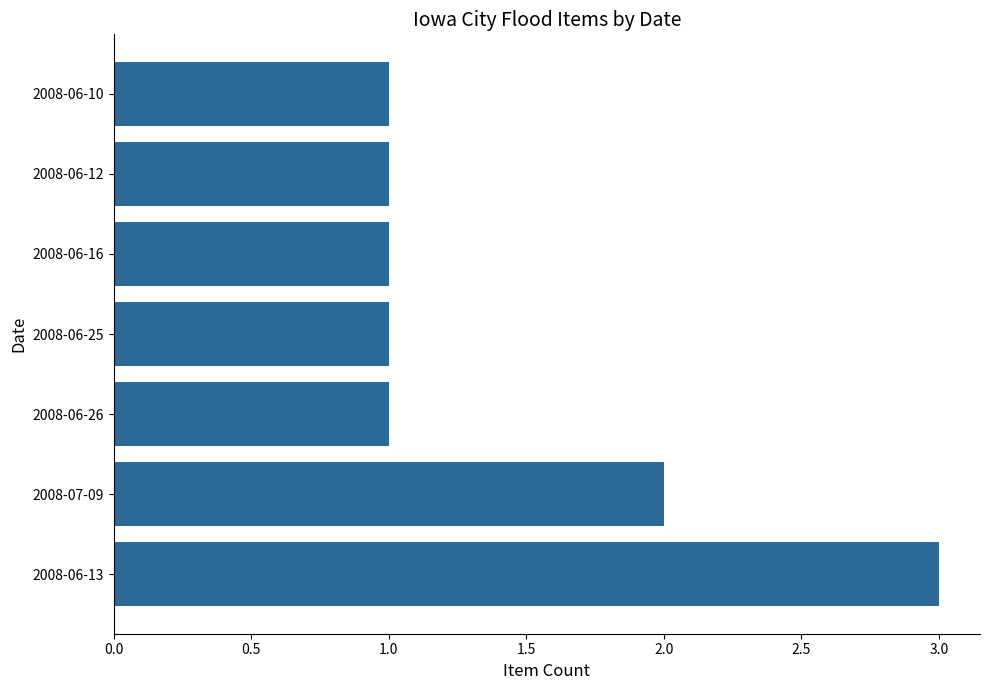

The value at 2008-06-13 is 3. True or false?

True